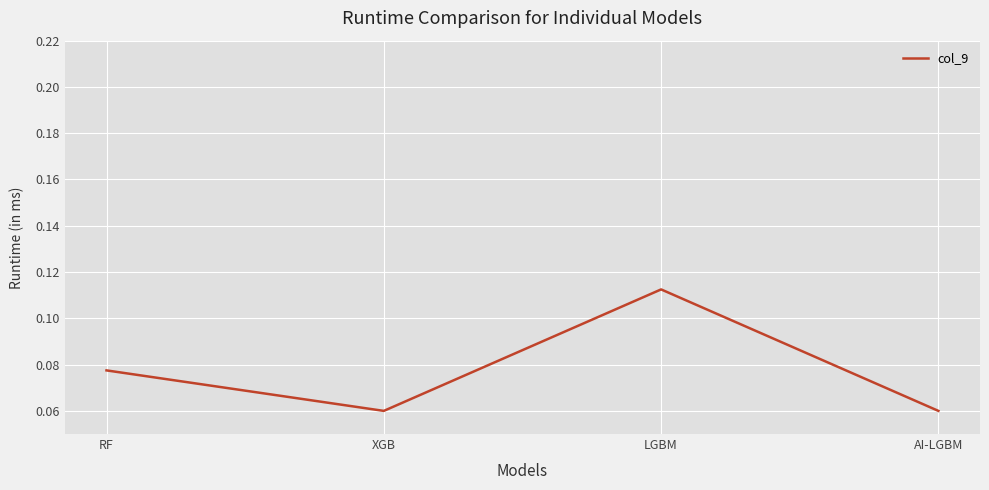

What position from the right is XGB?

3